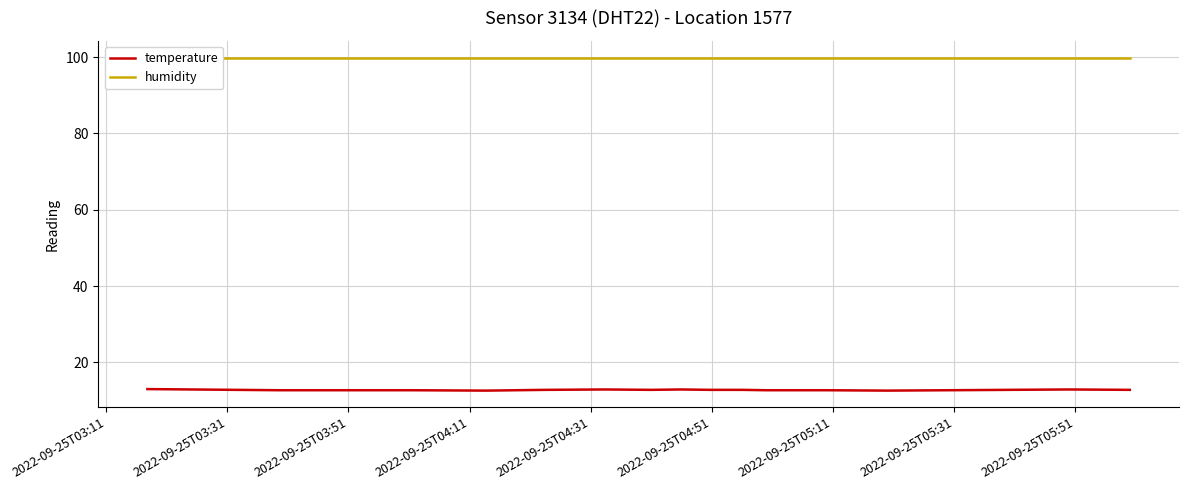

True or false: temperature and humidity cross at least once.

False